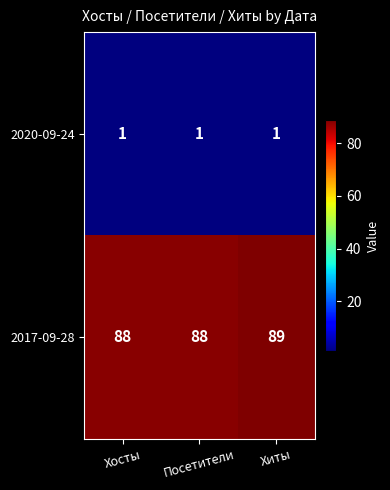

List the series in order of their peak value, highest first.

2017-09-28, 2020-09-24